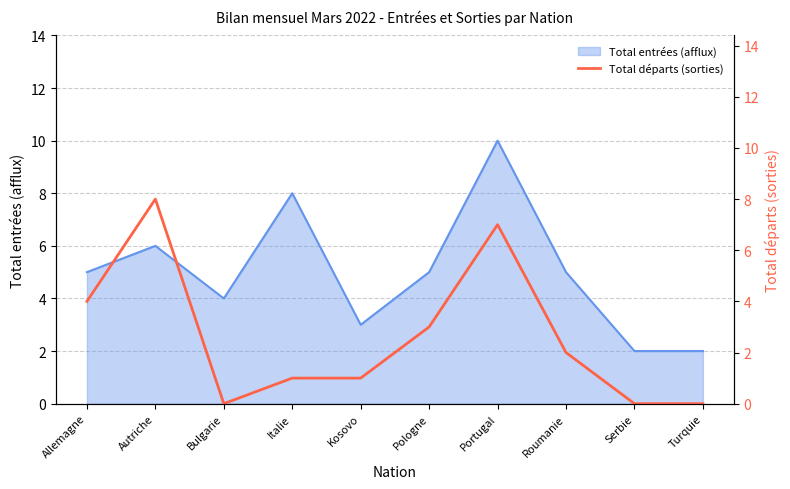

Which has a higher value, Allemagne or Turquie?

Allemagne